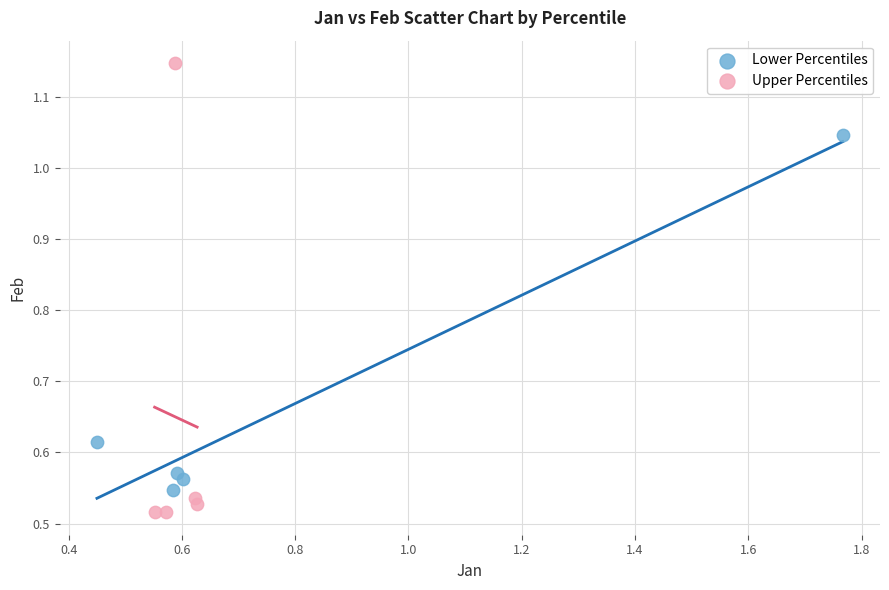

Which series contains the highest Y value?

Upper Percentiles